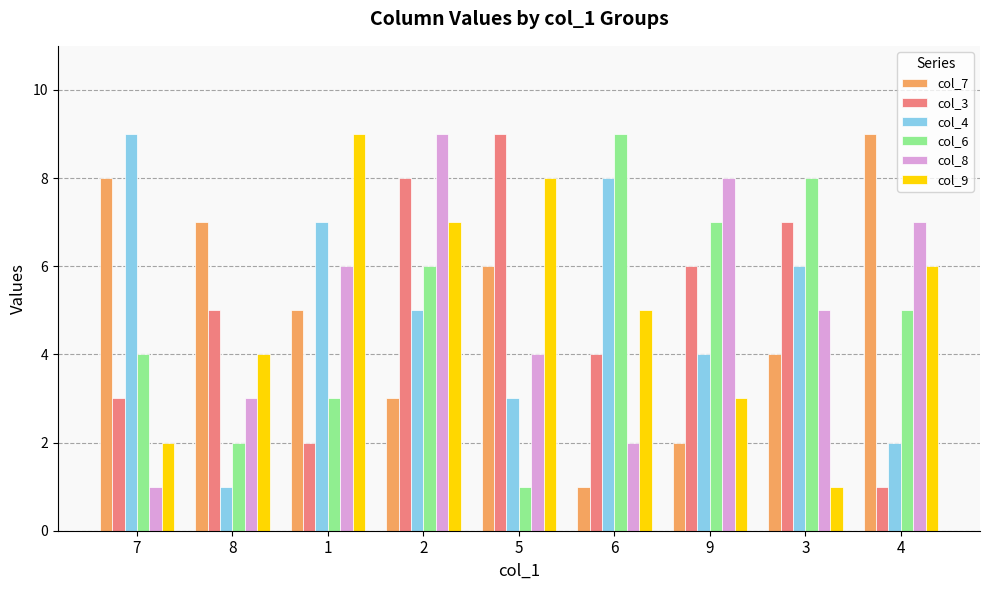

What is the difference between the maximum and minimum values in the col_9 series?

8